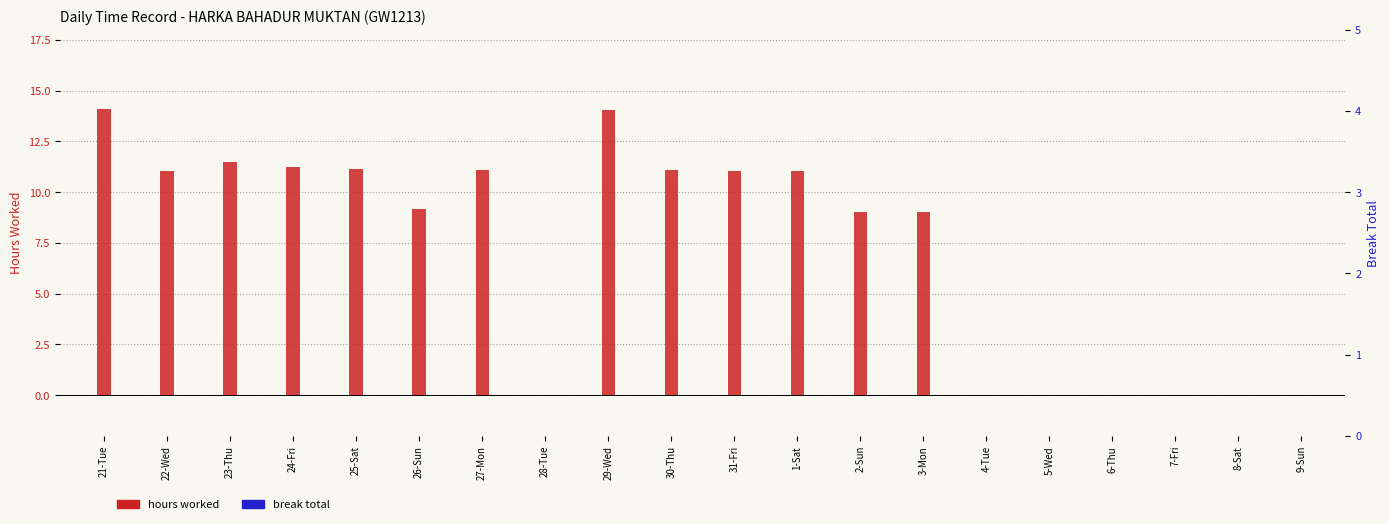

At which label does hours worked first exceed 11?

21-Tue